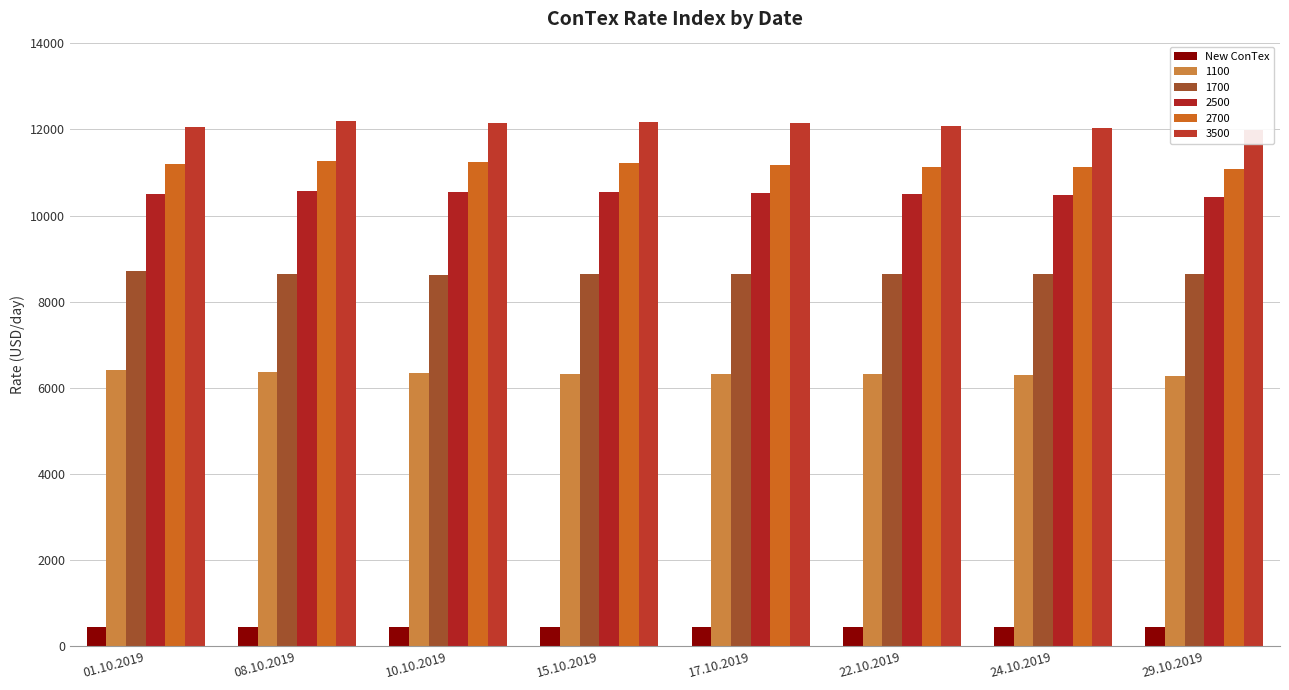

What is the ratio of the value at 15.10.2019 to the value at 10.10.2019?

1.0